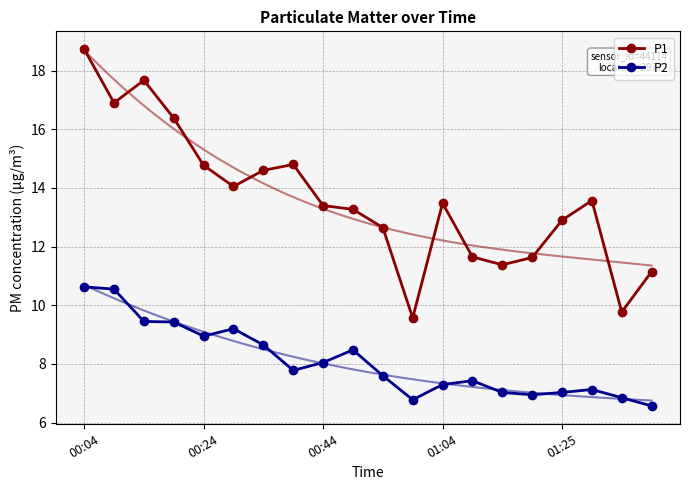

Is it true that P1 equals 17.1 at 01:25?

False